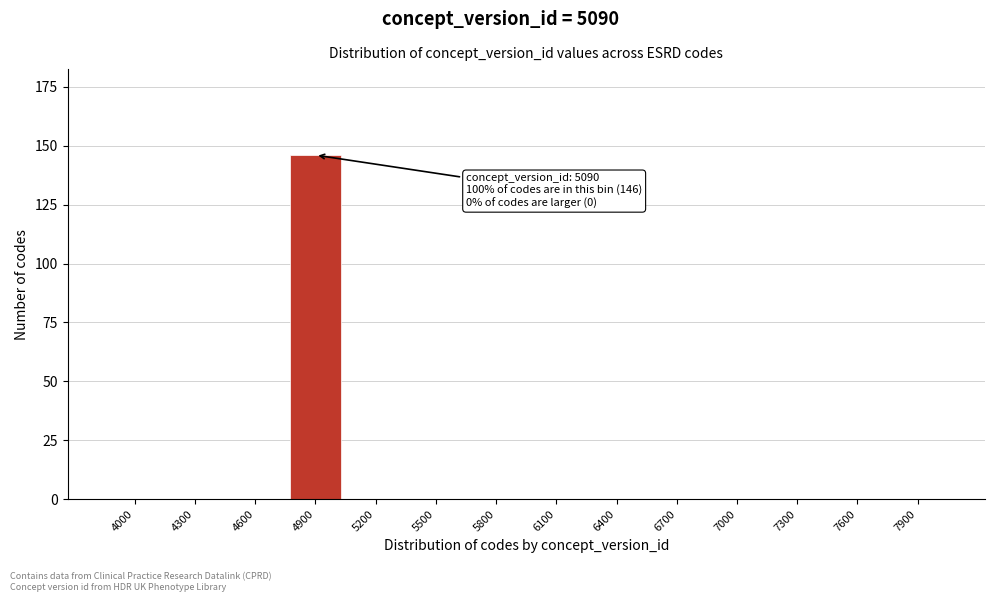

Reading left to right, list all the values displayed in this chart.

4000=0	4300=0	4600=0	4900=146	5200=0	5500=0	5800=0	6100=0	6400=0	6700=0	7000=0	7300=0	7600=0	7900=0